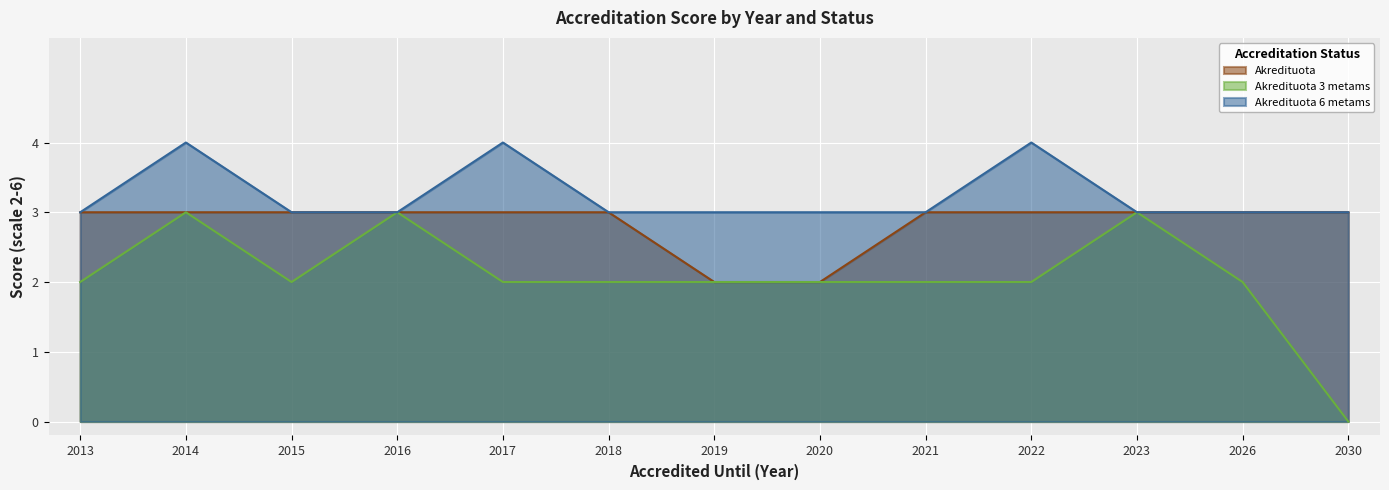

Does the chart display data point markers on the line(s)?

No